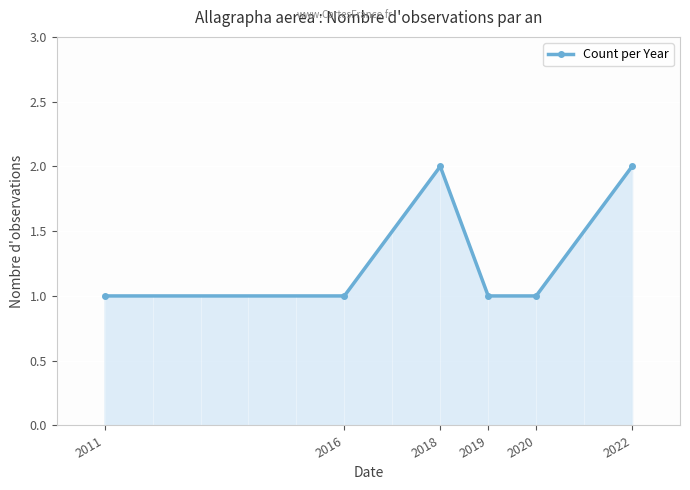

Reading left to right, what are all the values shown in this chart?

2011=1	2016=1	2018=2	2019=1	2020=1	2022=2